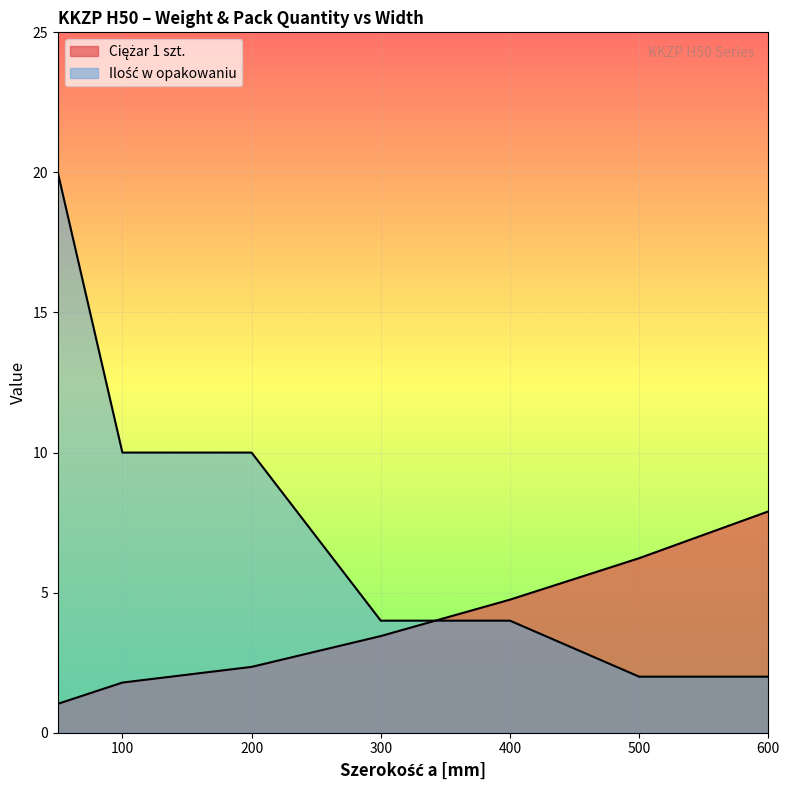

What is the difference between the highest and lowest values at 50?

19.0